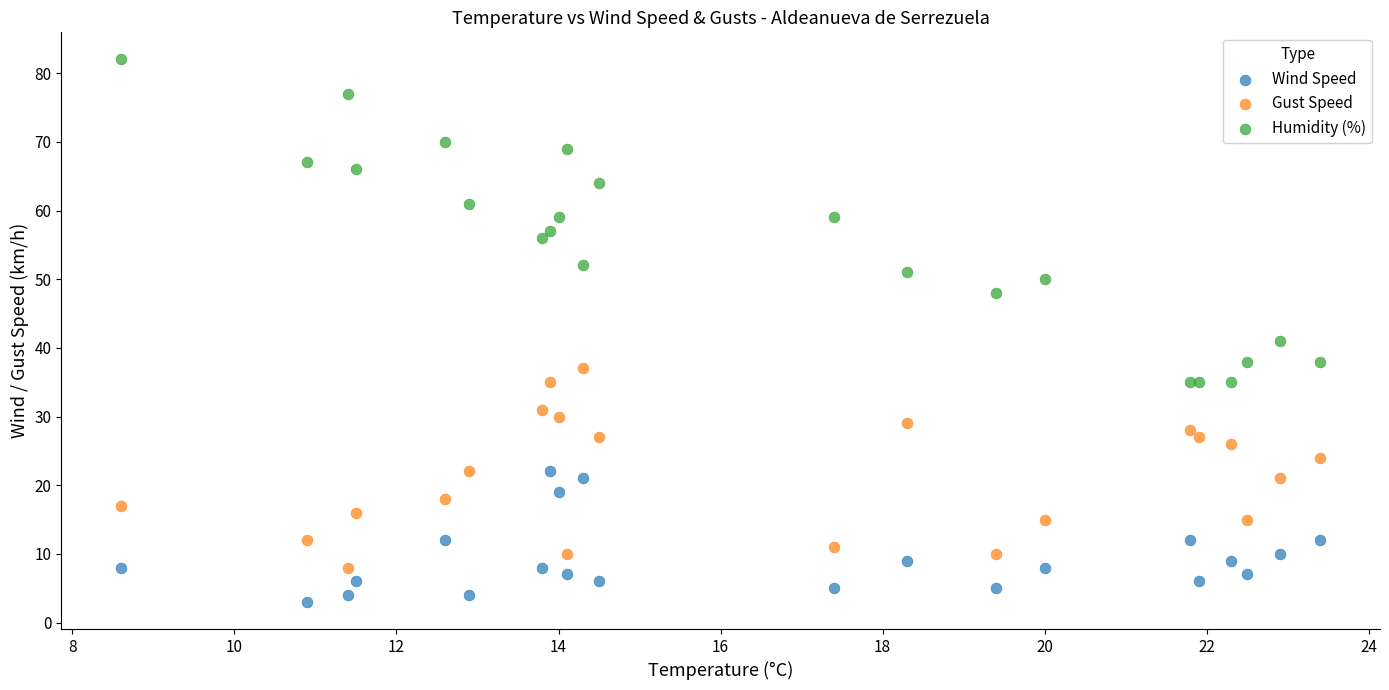

What are all the series names shown in the legend?

Wind Speed, Gust Speed, Humidity (%)